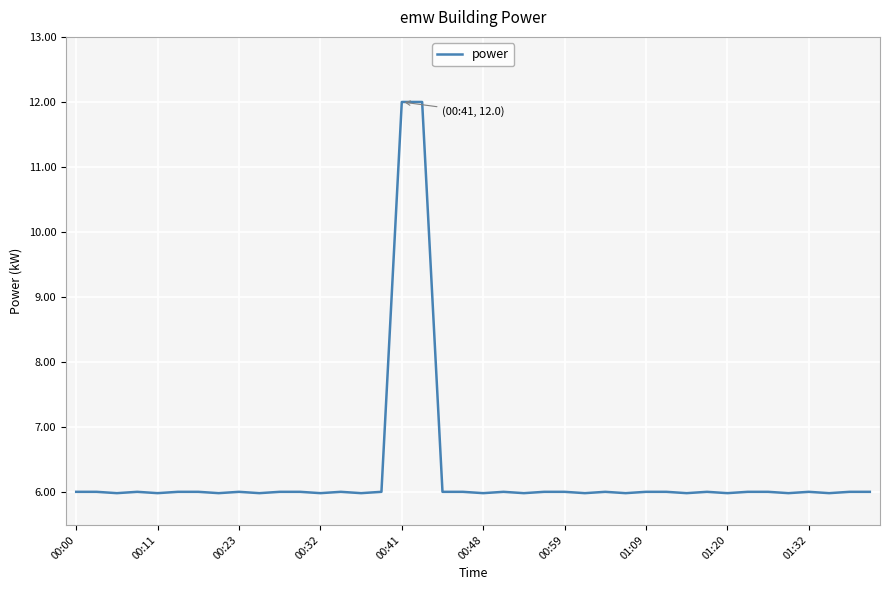

True or false: the data has more than 1 interior local peaks.

True